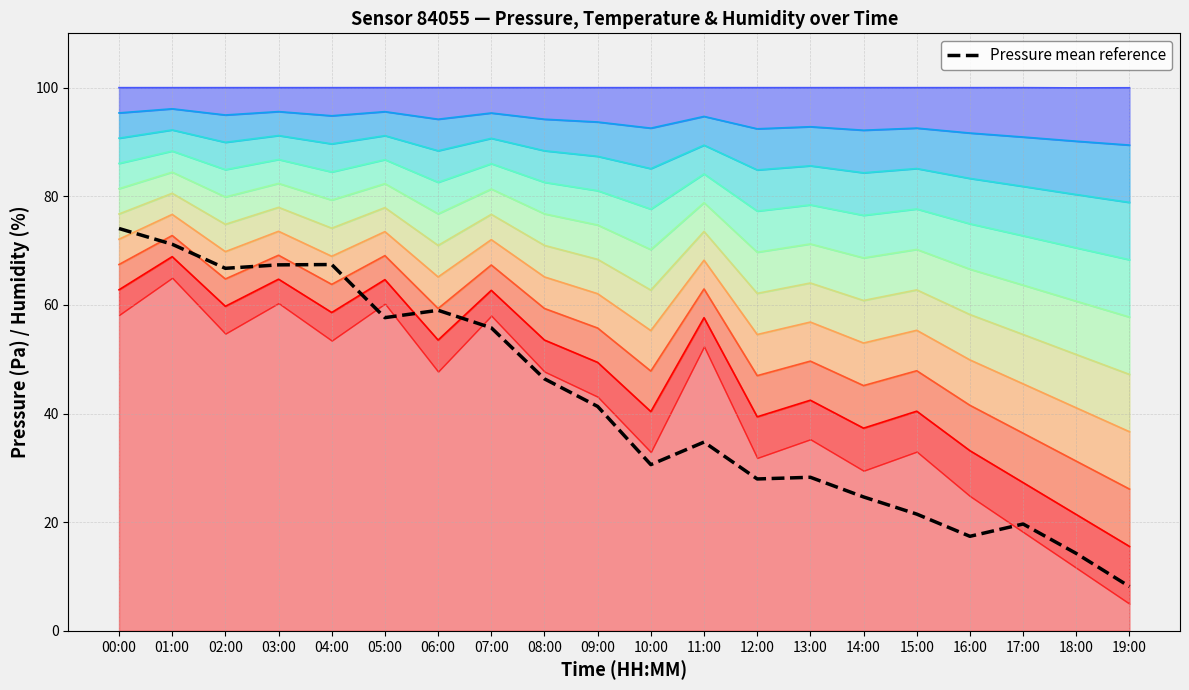

Reading right to left, what are all the values shown in this chart?

19:00=8.2	18:00=14.3	17:00=19.7	16:00=17.4	15:00=21.5	14:00=24.7	13:00=28.3	12:00=28.0	11:00=34.8	10:00=30.6	09:00=41.3	08:00=46.4	07:00=55.8	06:00=59.0	05:00=57.7	04:00=67.4	03:00=67.4	02:00=66.7	01:00=71.2	00:00=74.1